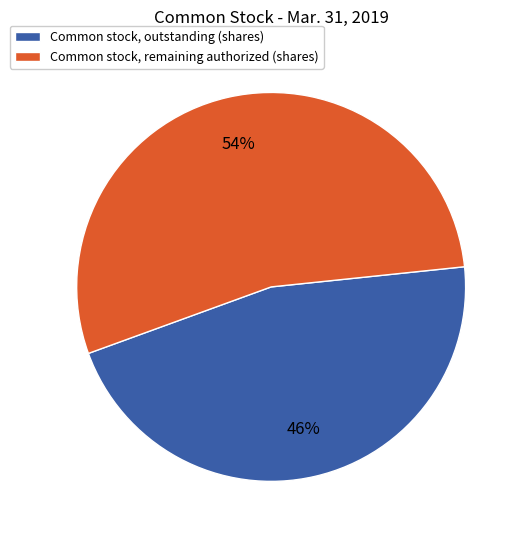

To the nearest percent, what is the average slice percentage?

50%